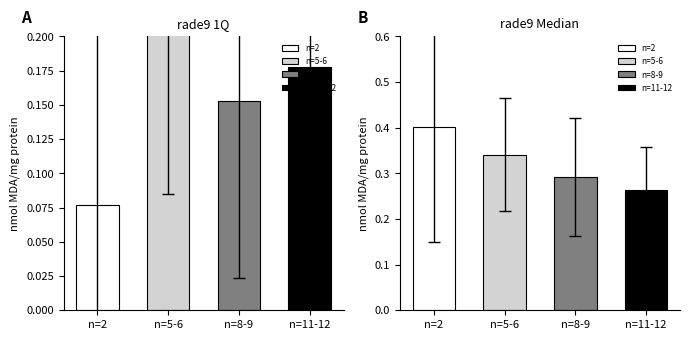

Does the chart contain stacked bars?

No